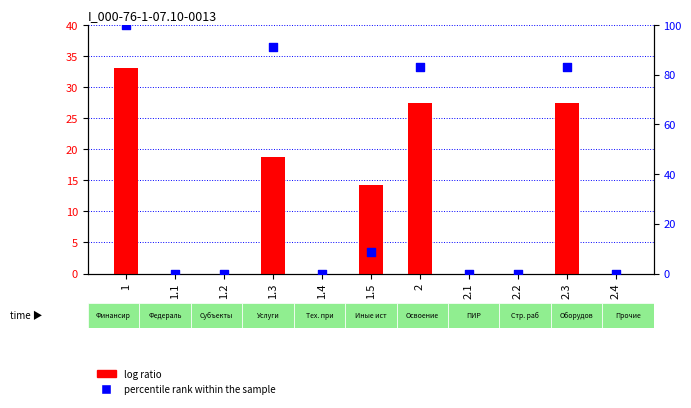

At how many categories does at least one series exceed 88?

2